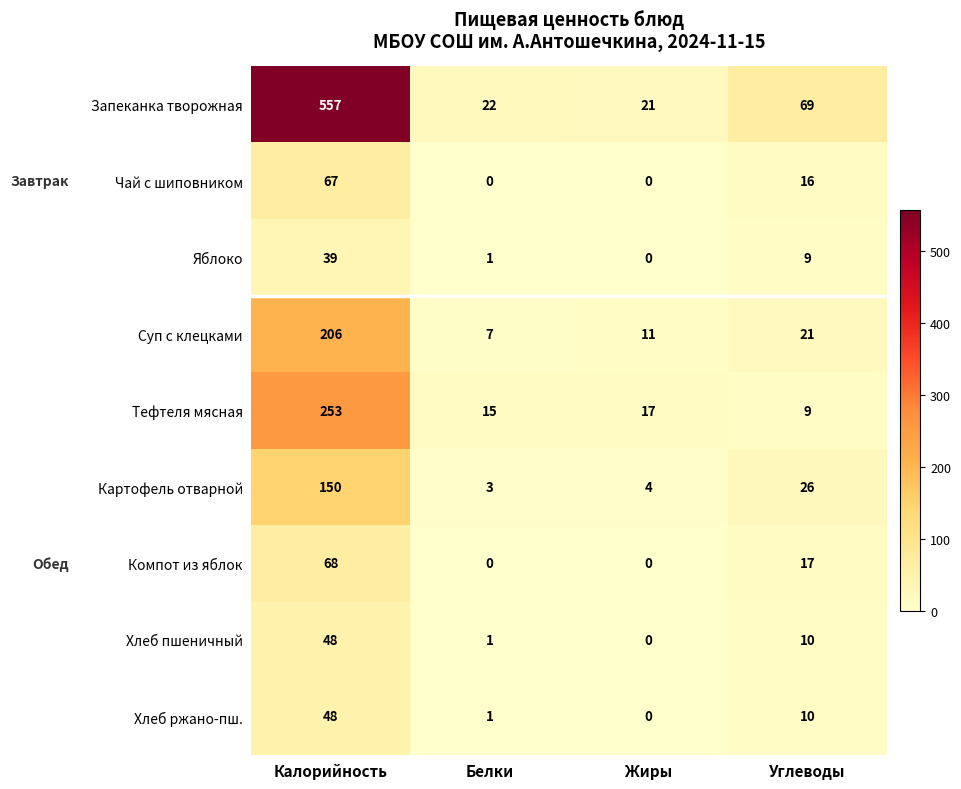

How many Чай с шиповником values are between 0 and 67?

4